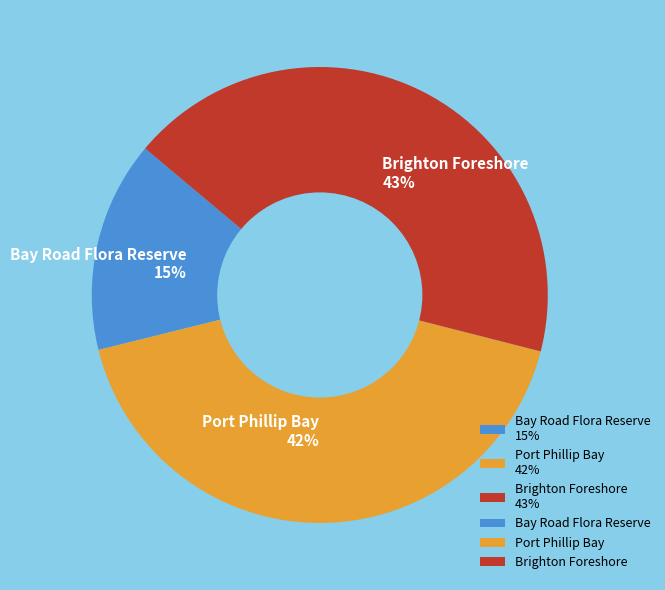

Which slice is the smallest?

Bay Road Flora Reserve